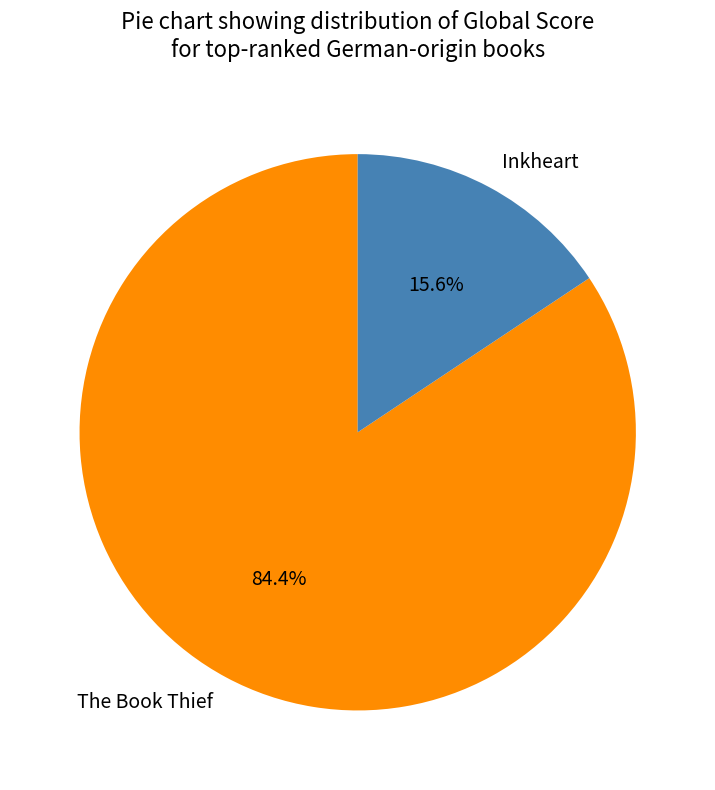

Combined, what portion of the pie is The Book Thief and Inkheart?

100.0%